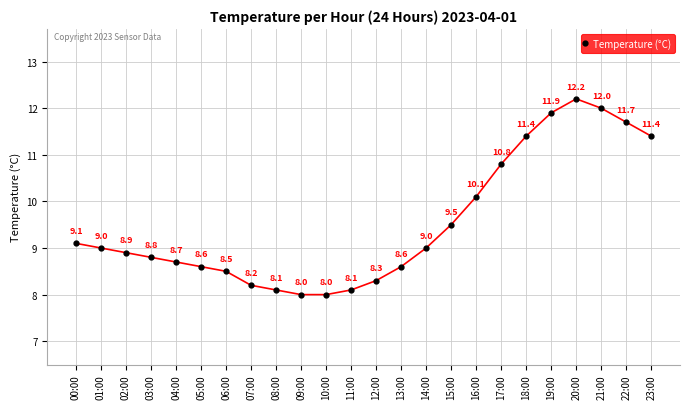

What is the value of the 5th point from the left?

8.7